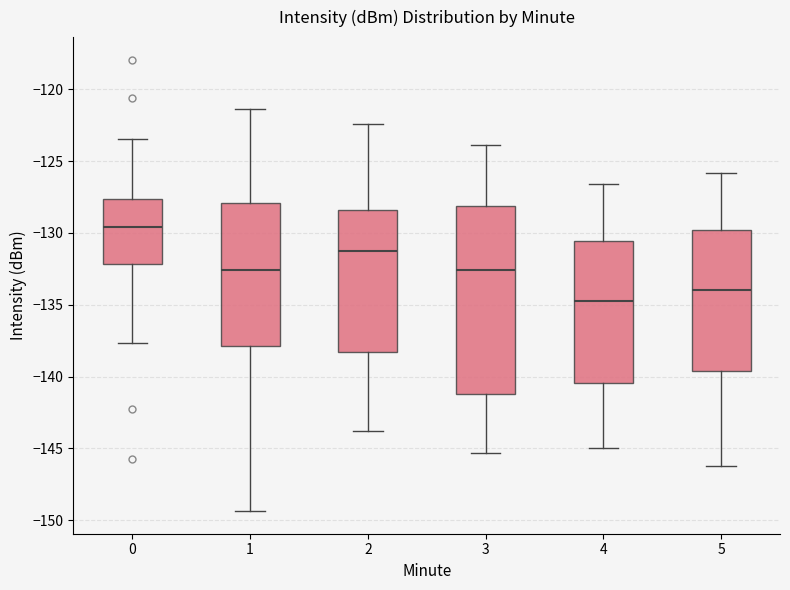

Comparing the boxes themselves (not the whiskers), which one is the tallest?

3